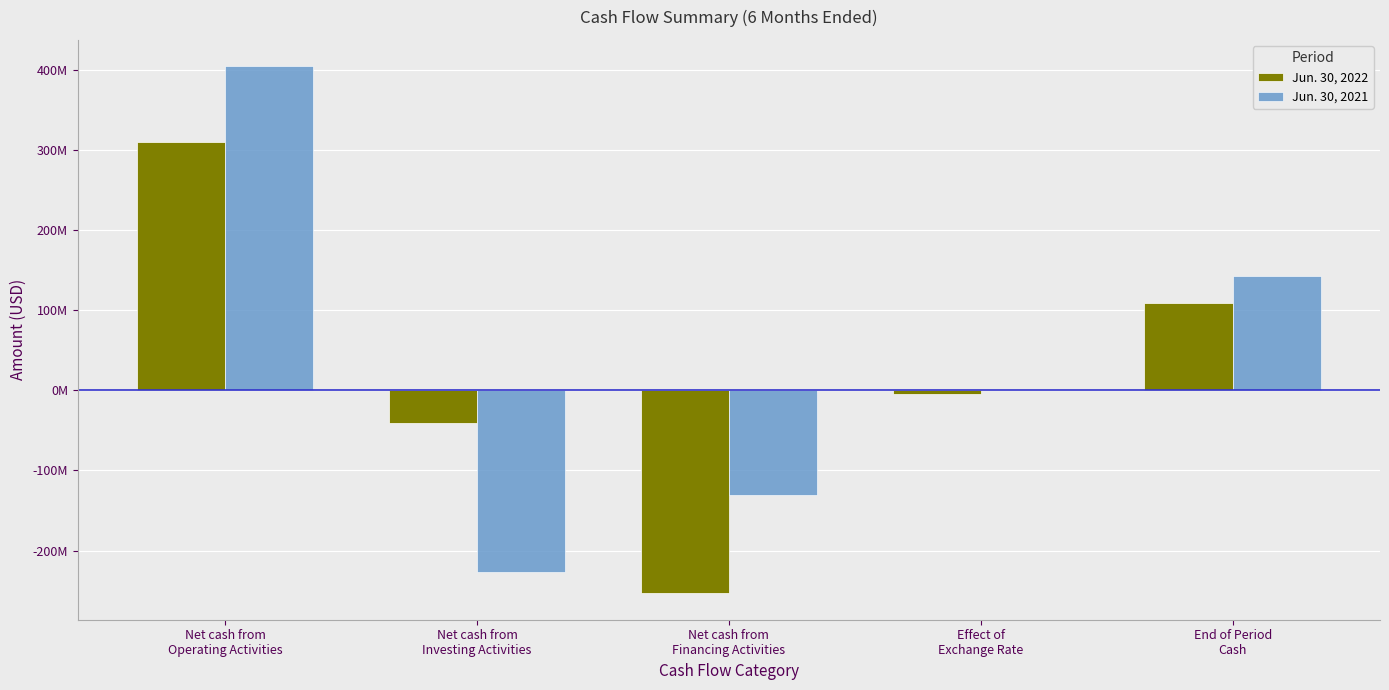

What is the difference between the Jun. 30, 2021 values at Net cash from
Investing Activities and Effect of
Exchange Rate?

226287000